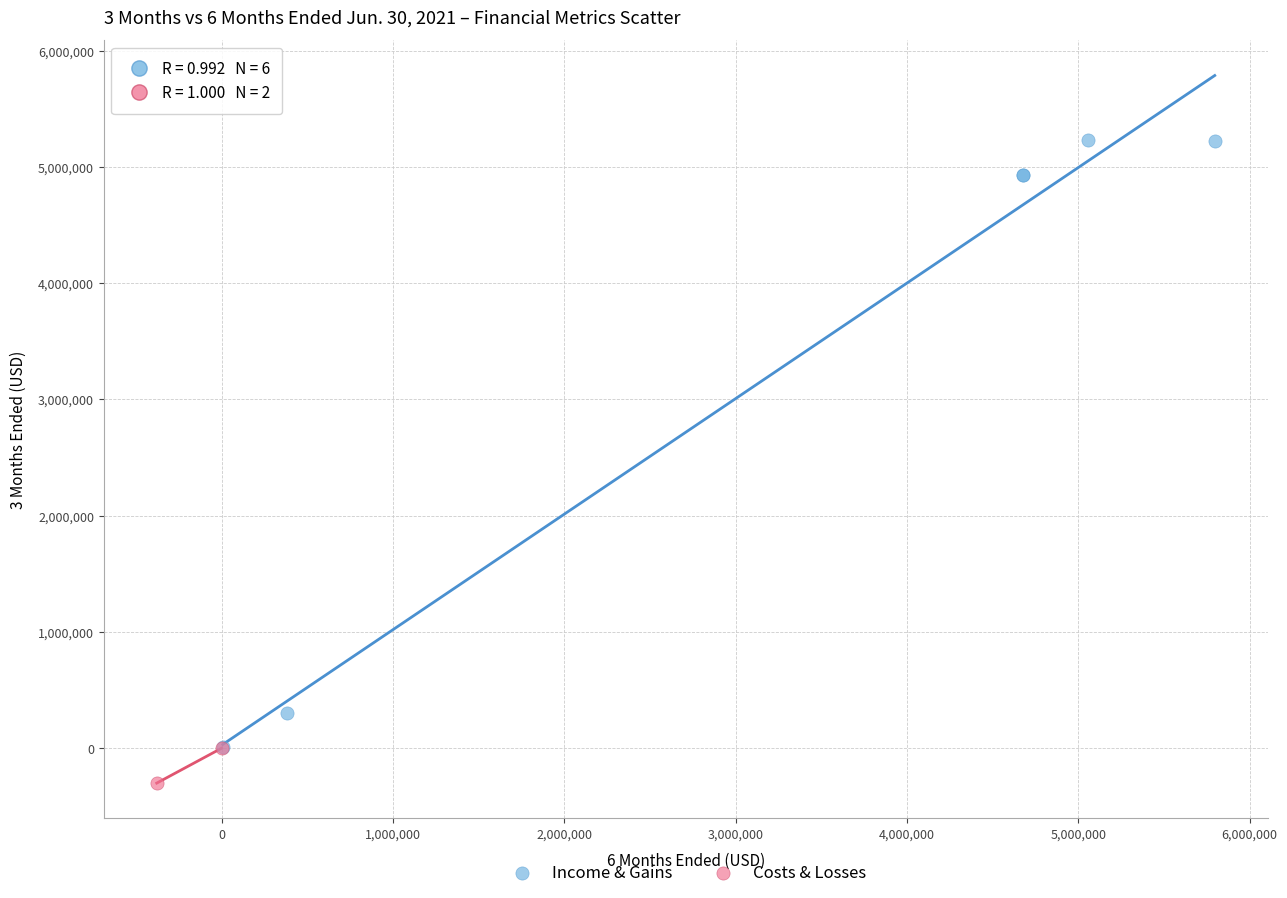

Which series reaches the maximum Y coordinate?

Income & Gains